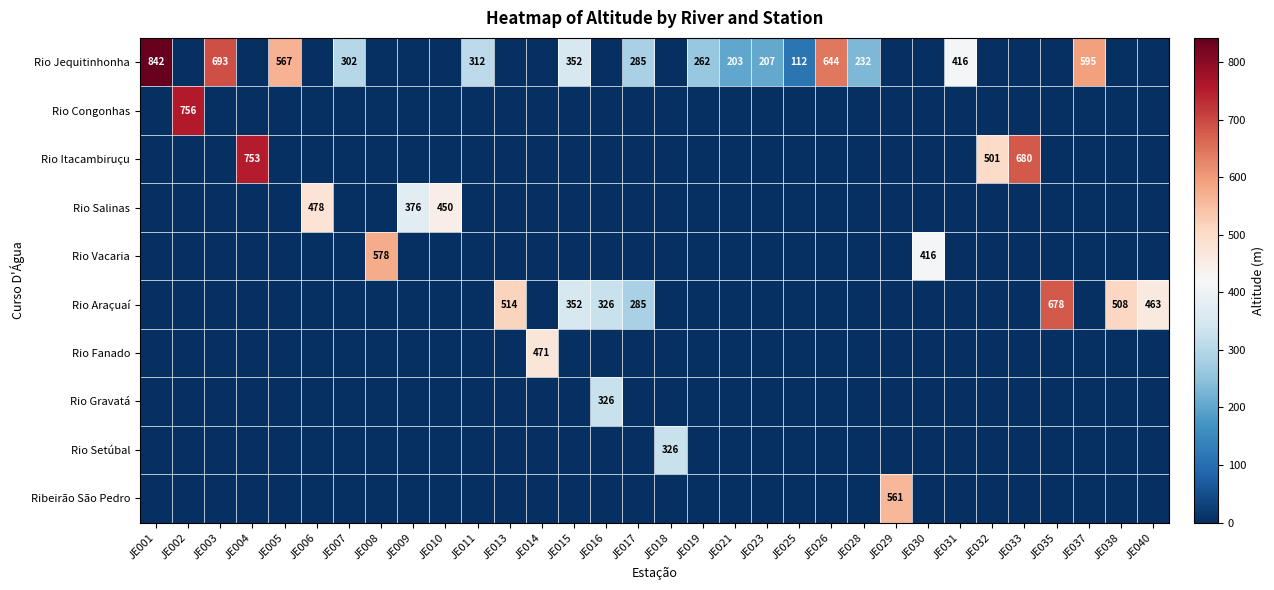

At JE025, list the series in order from smallest to largest.

Rio Congonhas, Rio Itacambiruçu, Rio Salinas, Rio Vacaria, Rio Araçuaí, Rio Fanado, Rio Gravatá, Rio Setúbal, Ribeirão São Pedro, Rio Jequitinhonha